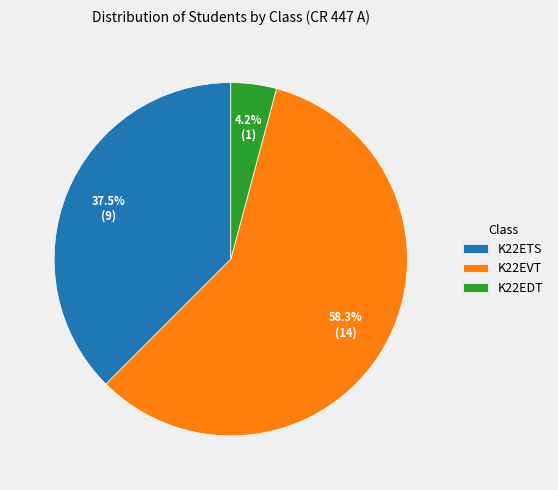

Which category has the biggest portion of the pie?

K22EVT